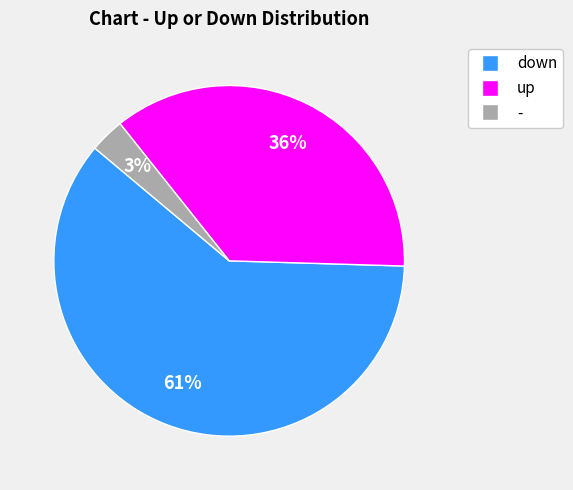

How many slices are in this pie chart?

3